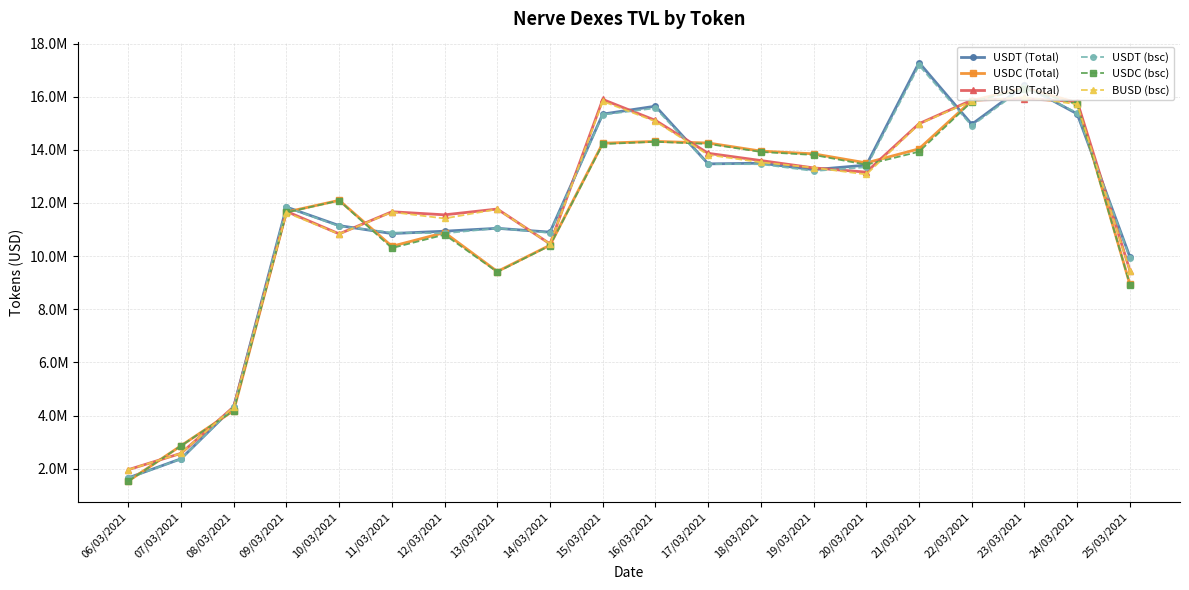

True or false: BUSD (bsc) has a value of 4322744.1 at 08/03/2021.

True